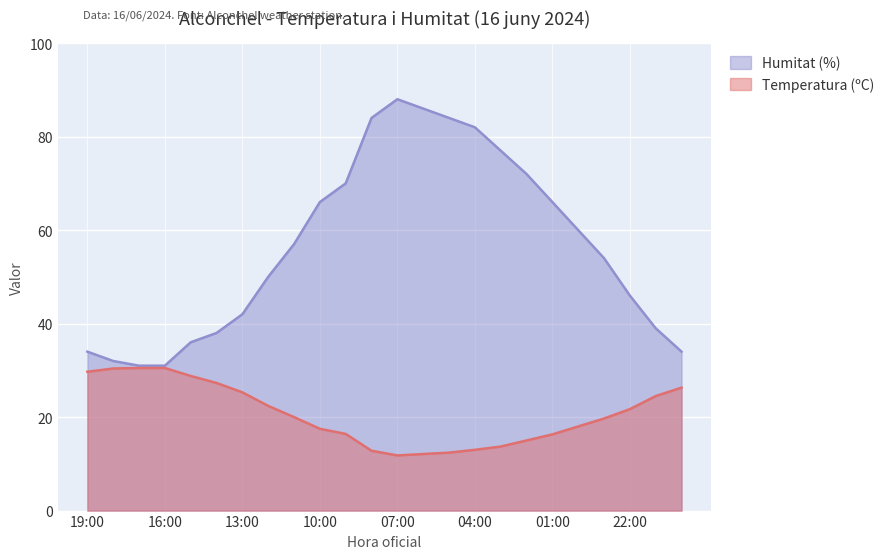

How many lines are shown in the chart?

2